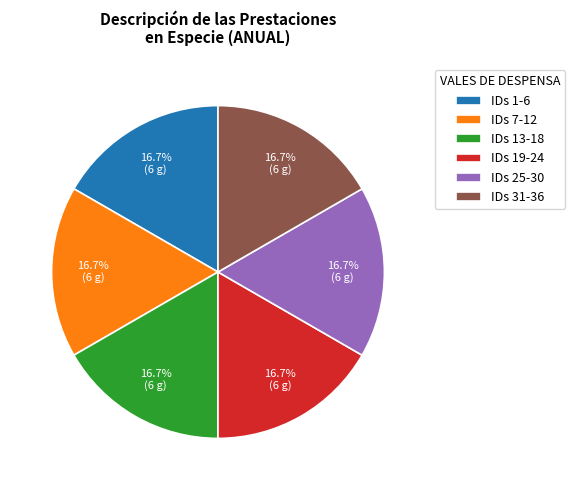

How much of the chart is everything except IDs 25-30?

83.3%